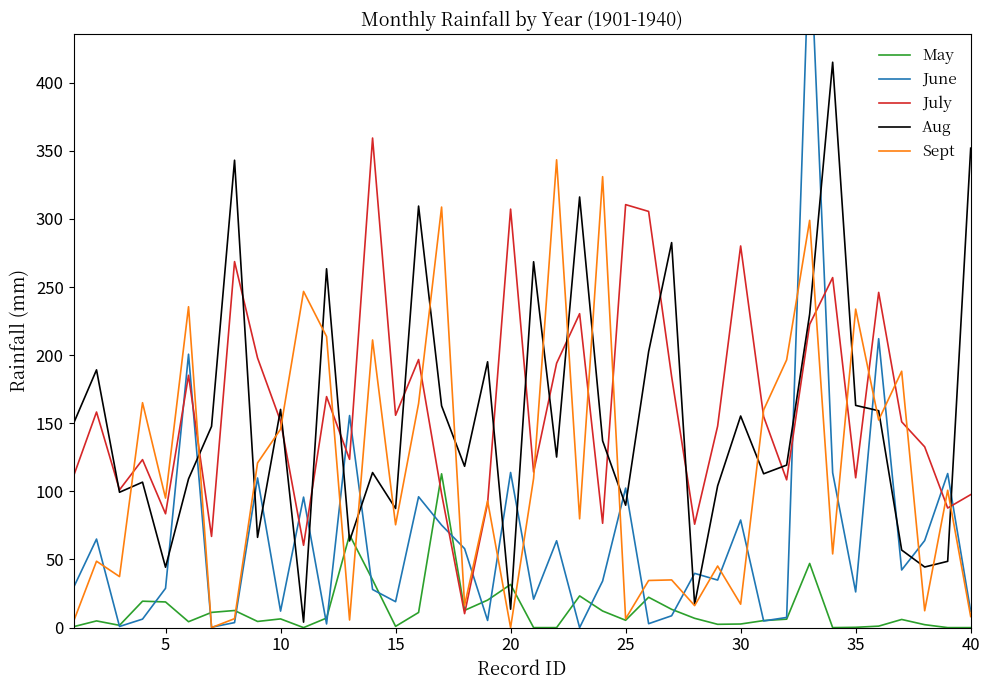

What is the maximum value for Sept?

343.4